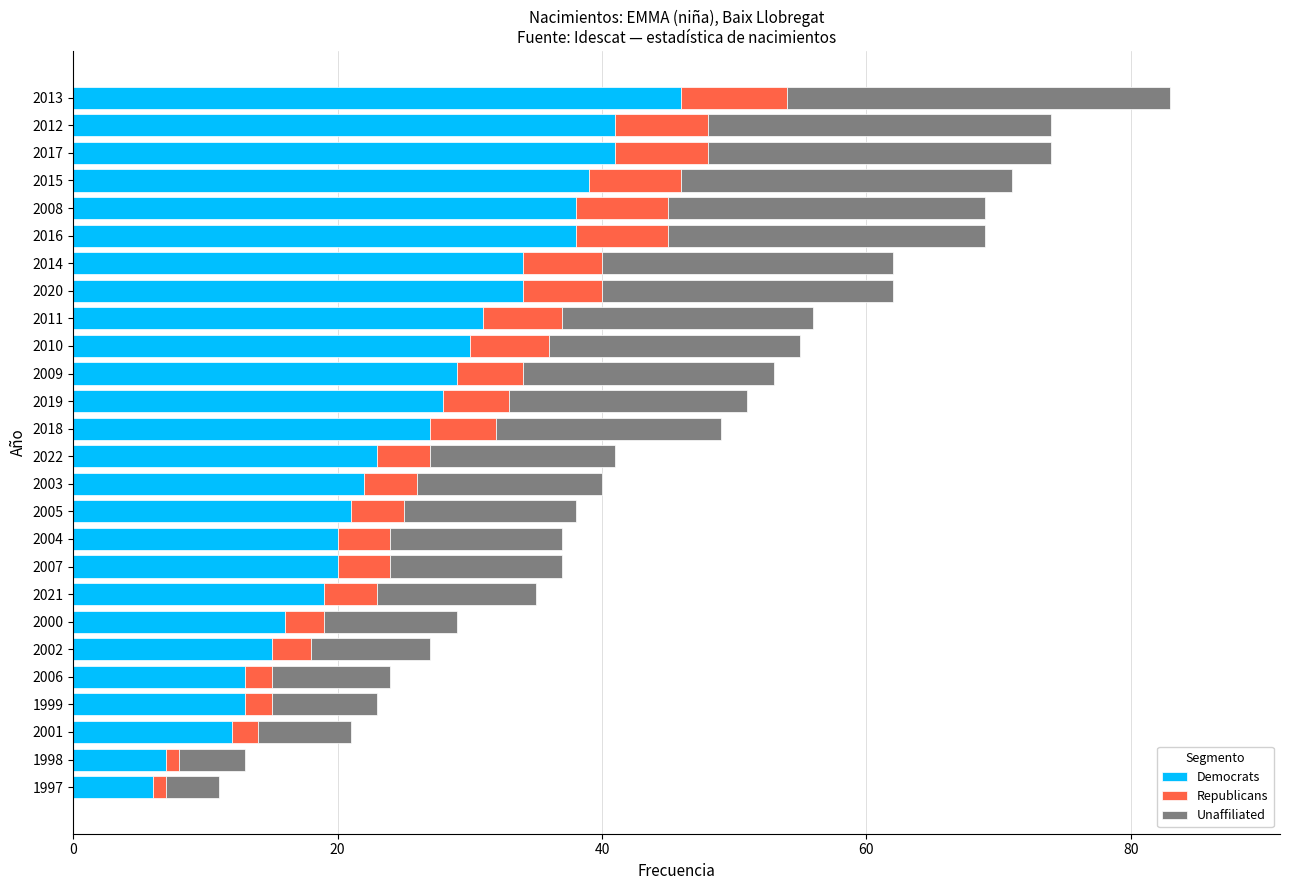

What is the maximum value for Democrats?

46